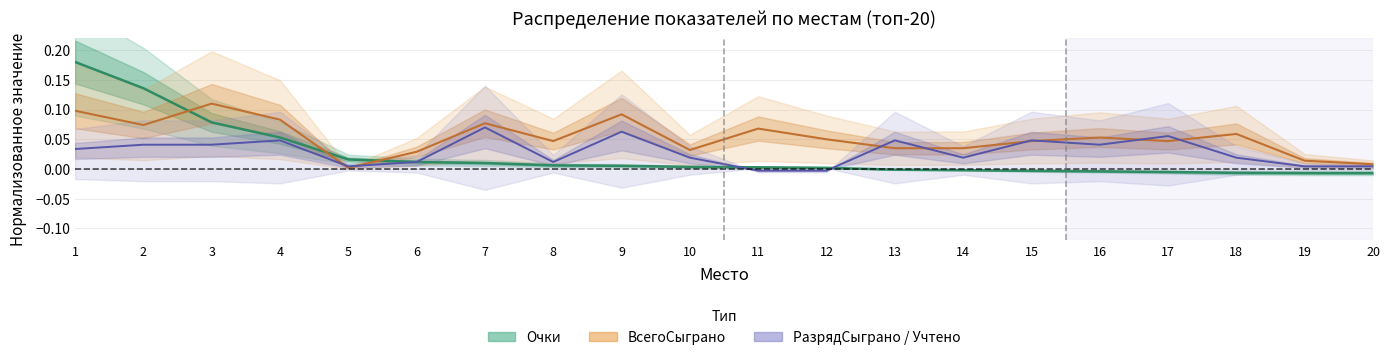

Where is Очки nearest to the value 0?

13